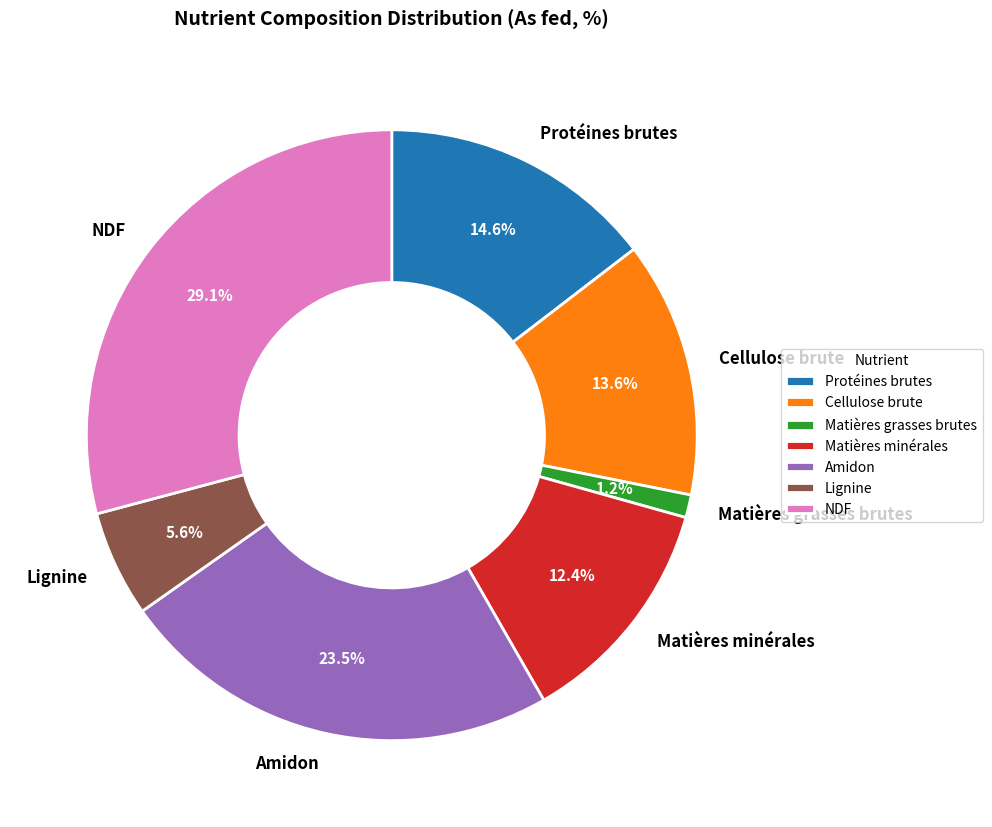

What percentage do Lignine and Matières minérales together represent?

18.0%